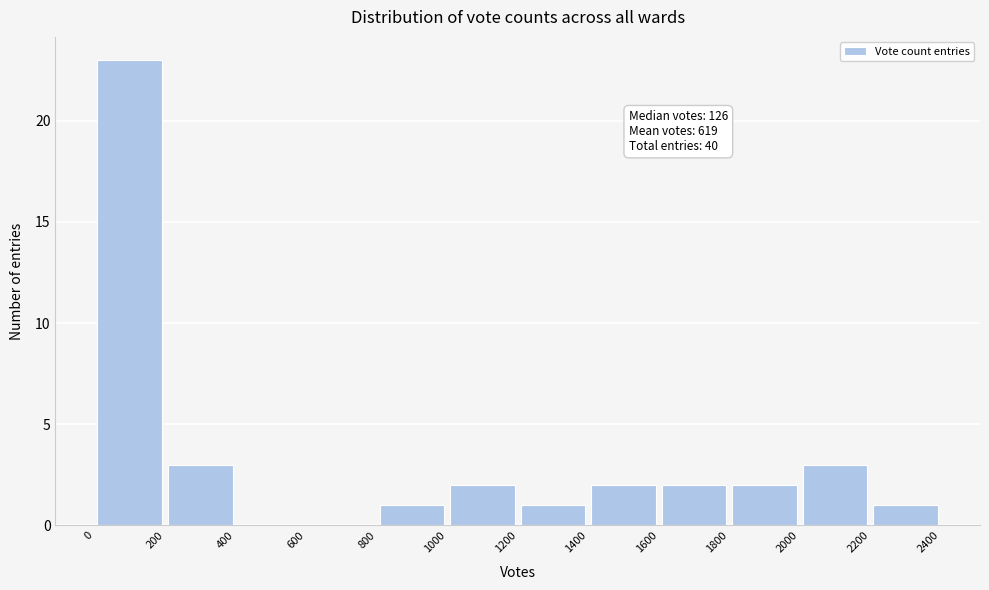

Over which range of the x-axis is the bar tallest?

0 to 200